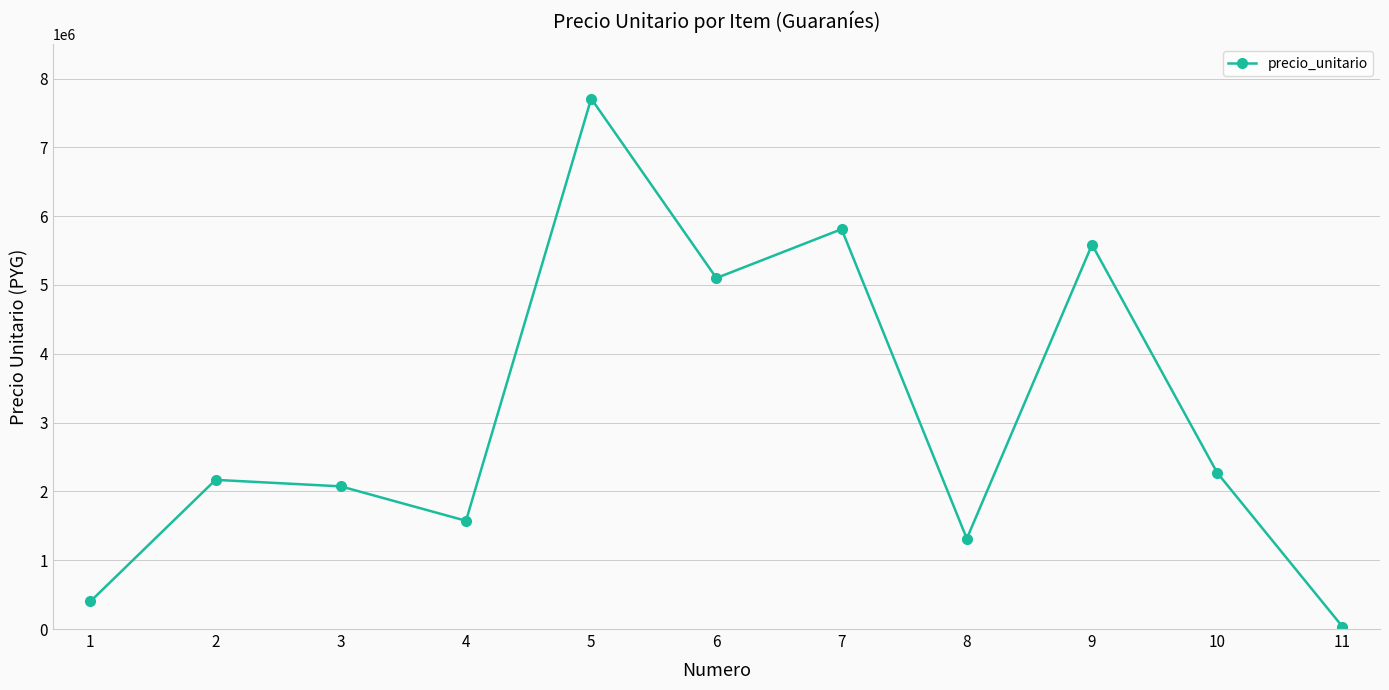

Which label corresponds to the smallest value in the chart?

11